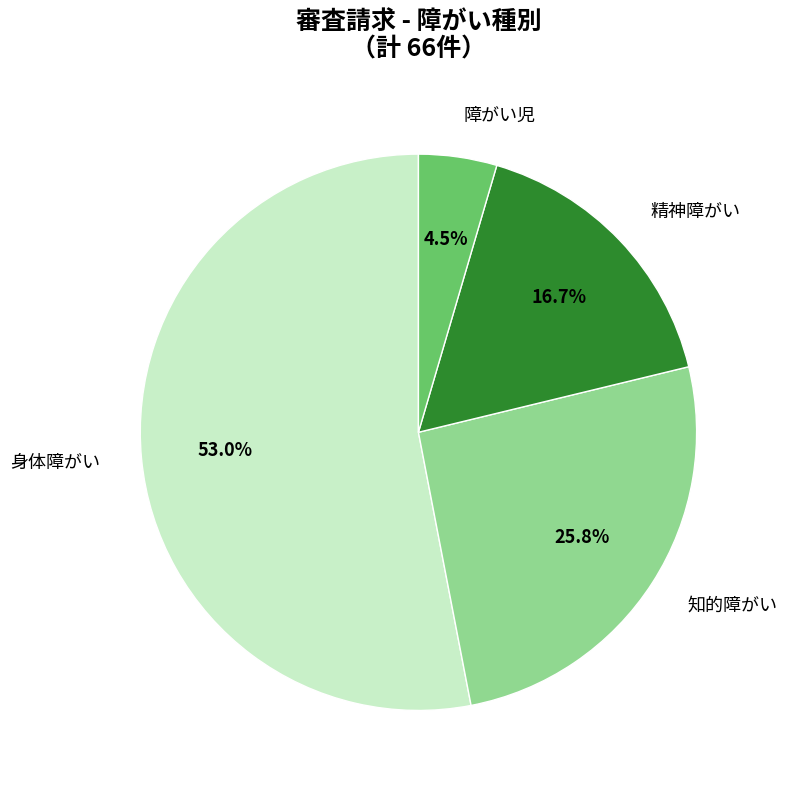

Is the sum of 身体障がい and 精神障がい greater than half?

Yes